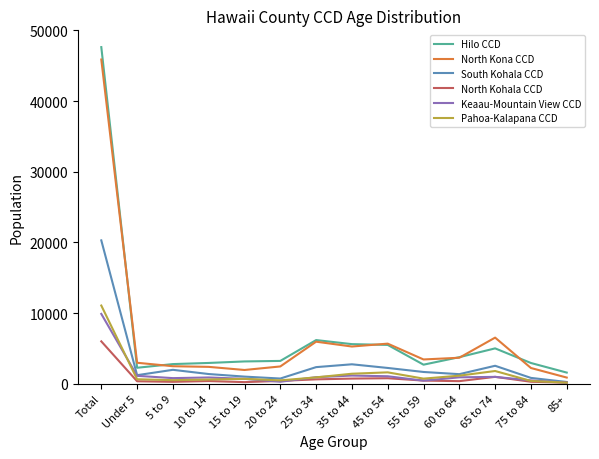

In Keaau-Mountain View CCD, how many points are higher than both neighbors (excluding endpoints)?

3